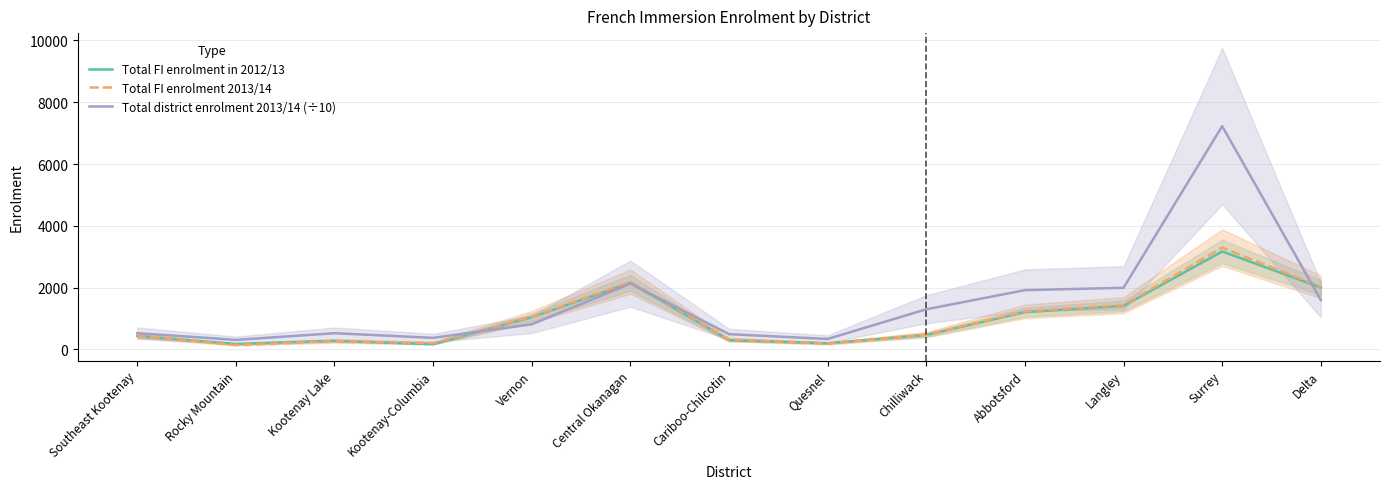

What is the maximum value shown in the chart?

7227.3